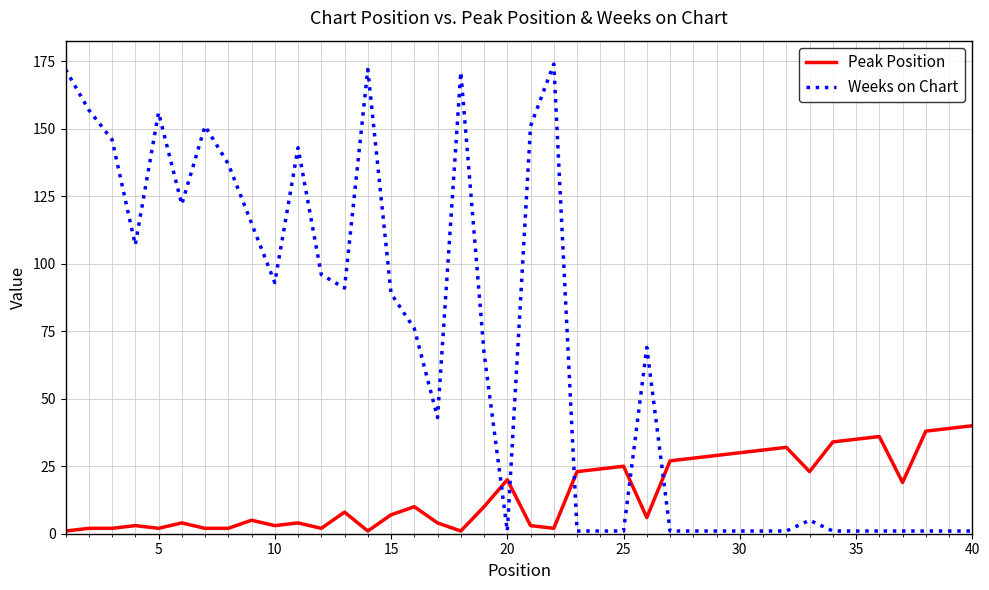

True or false: Weeks on Chart and Peak Position cross at least once.

True